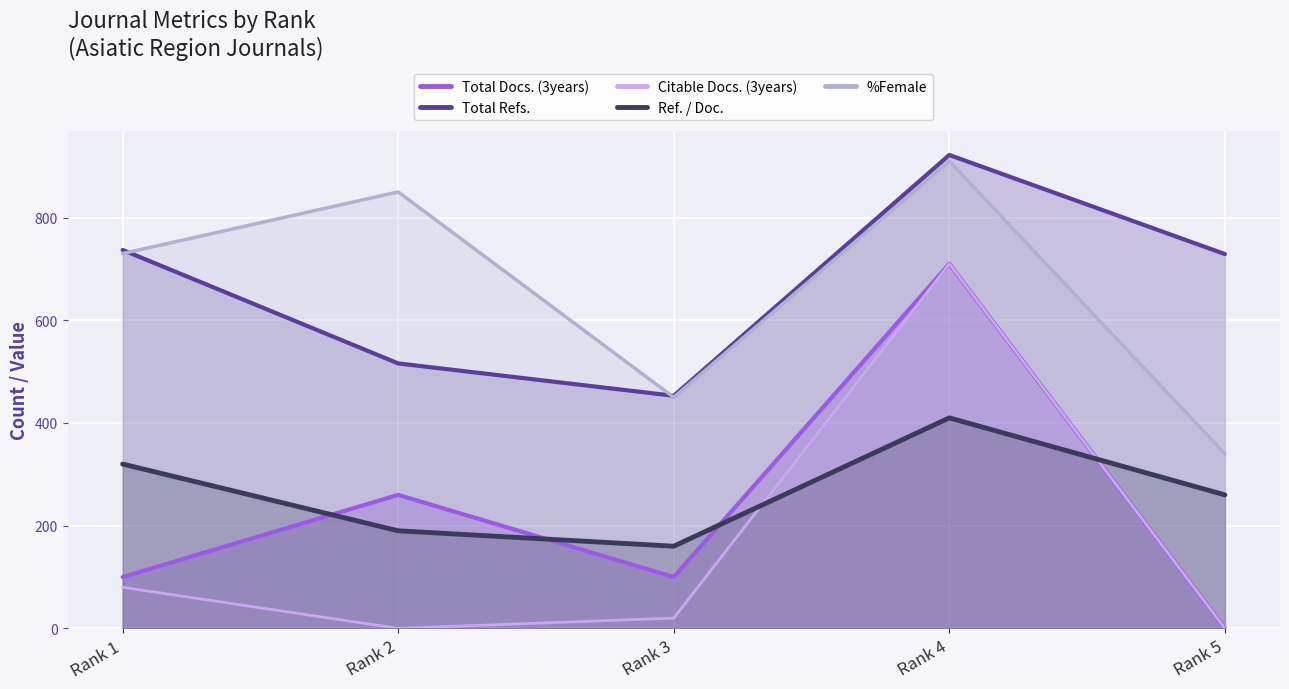

What is the difference between the maximum and minimum values in the Total Refs. series?

469